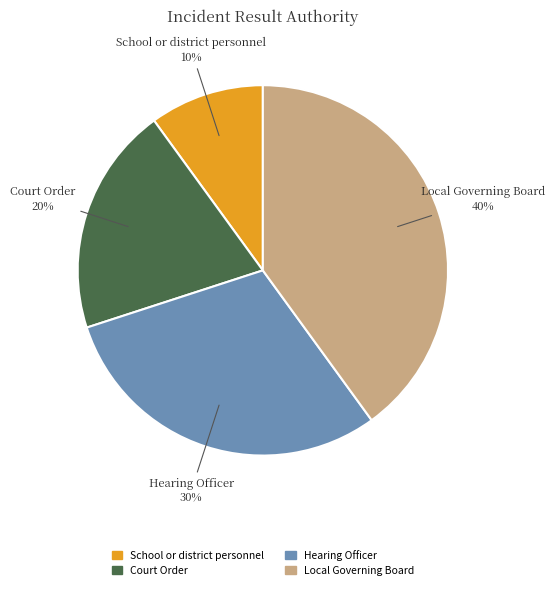

What percentage is the Court Order slice, to the nearest percent?

20%